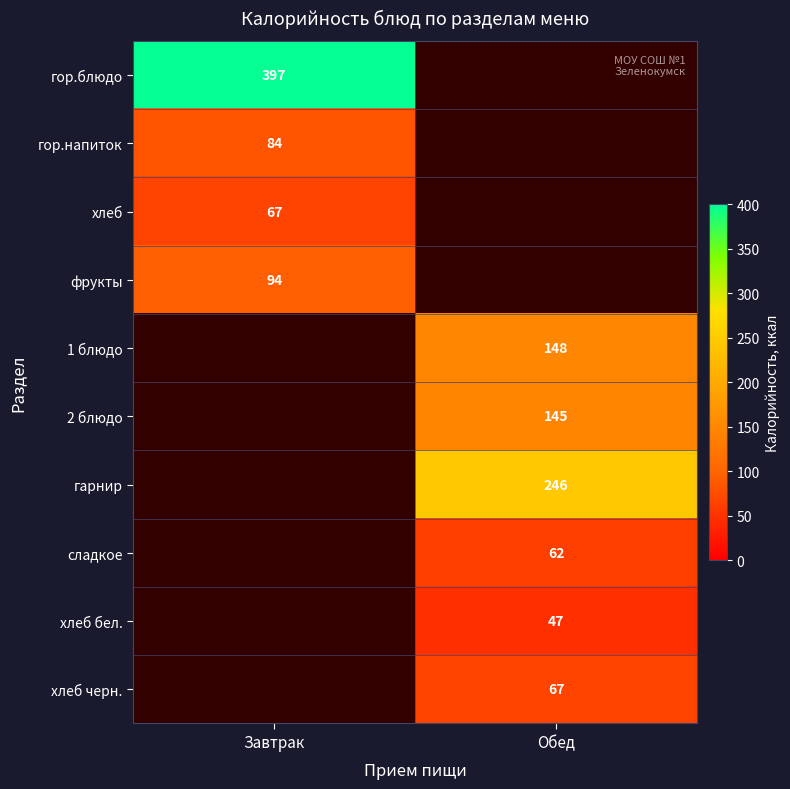

How many data points does each series have?

2